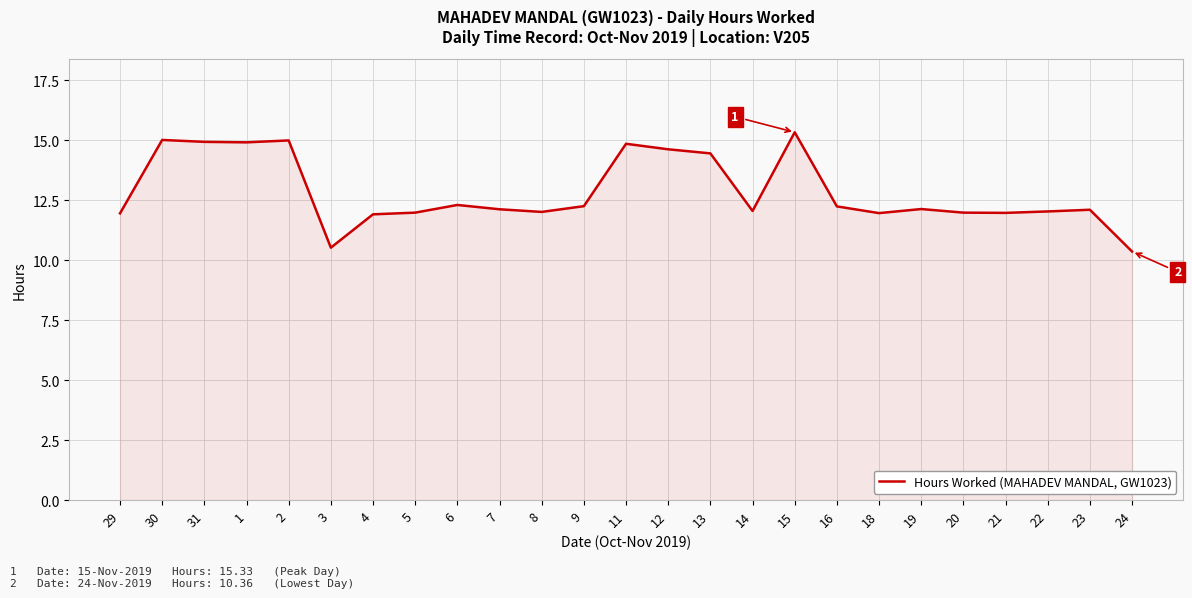

What value does the data have at 3?

10.5